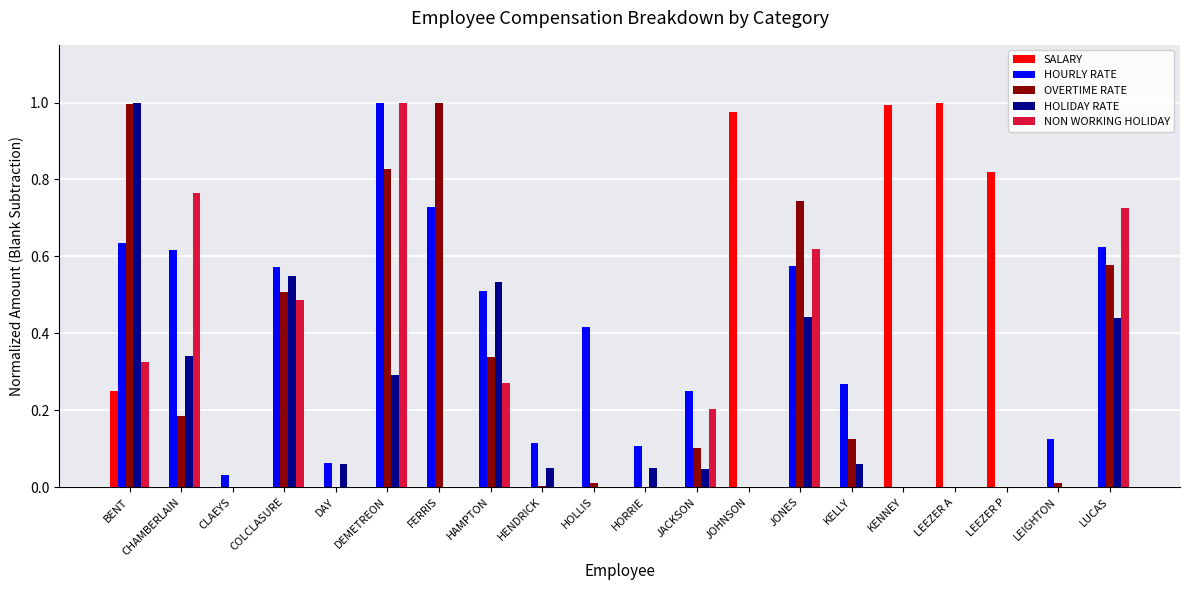

Between COLCLASURE and DAY, which series saw the biggest shift?

HOURLY RATE